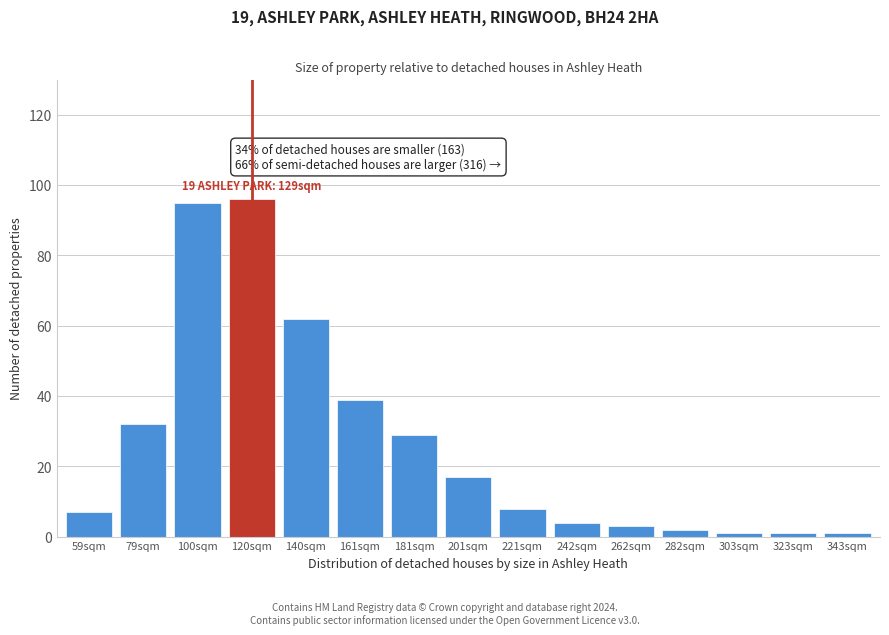

Reading left to right, list all the values displayed in this chart.

7	32	95	96	62	39	29	17	8	4	3	2	1	1	1